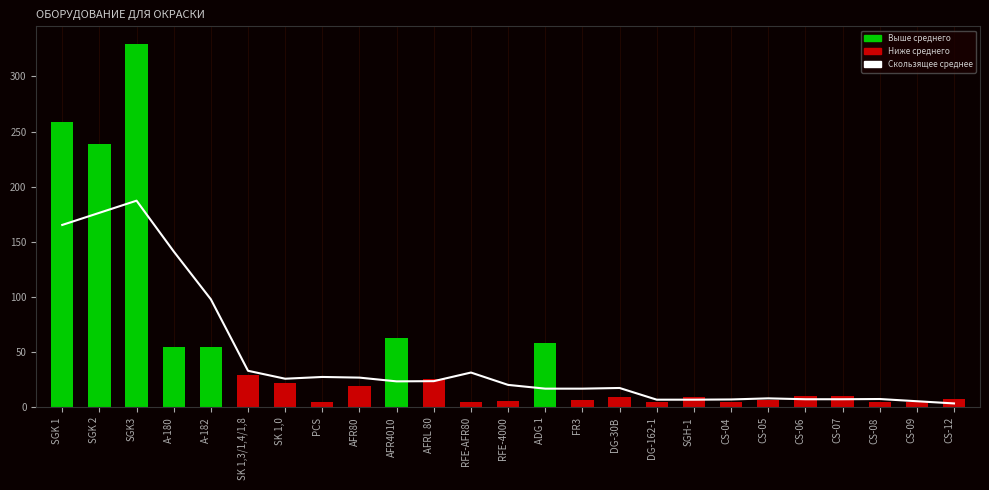

What is the difference between the maximum and minimum values?

183.8